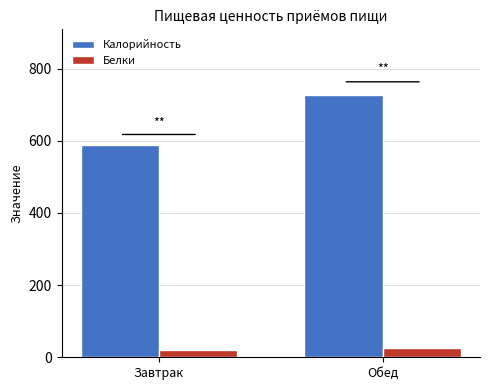

Read the Калорийность value at Обед.

727.0